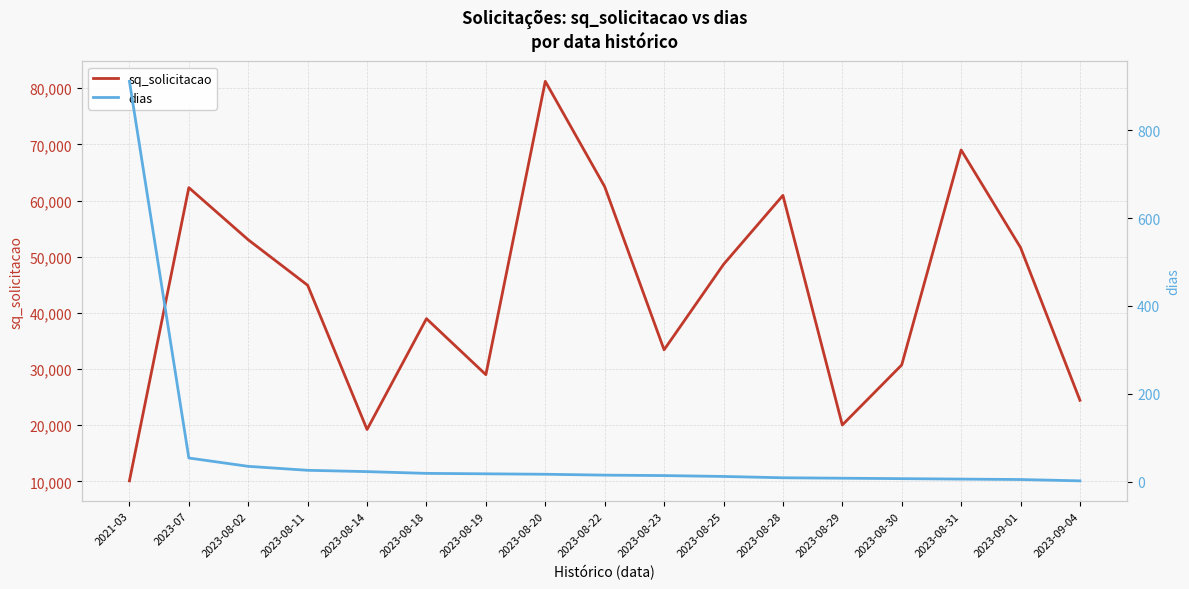

What is the difference between the second highest and minimum values in the sq_solicitacao series?

58934